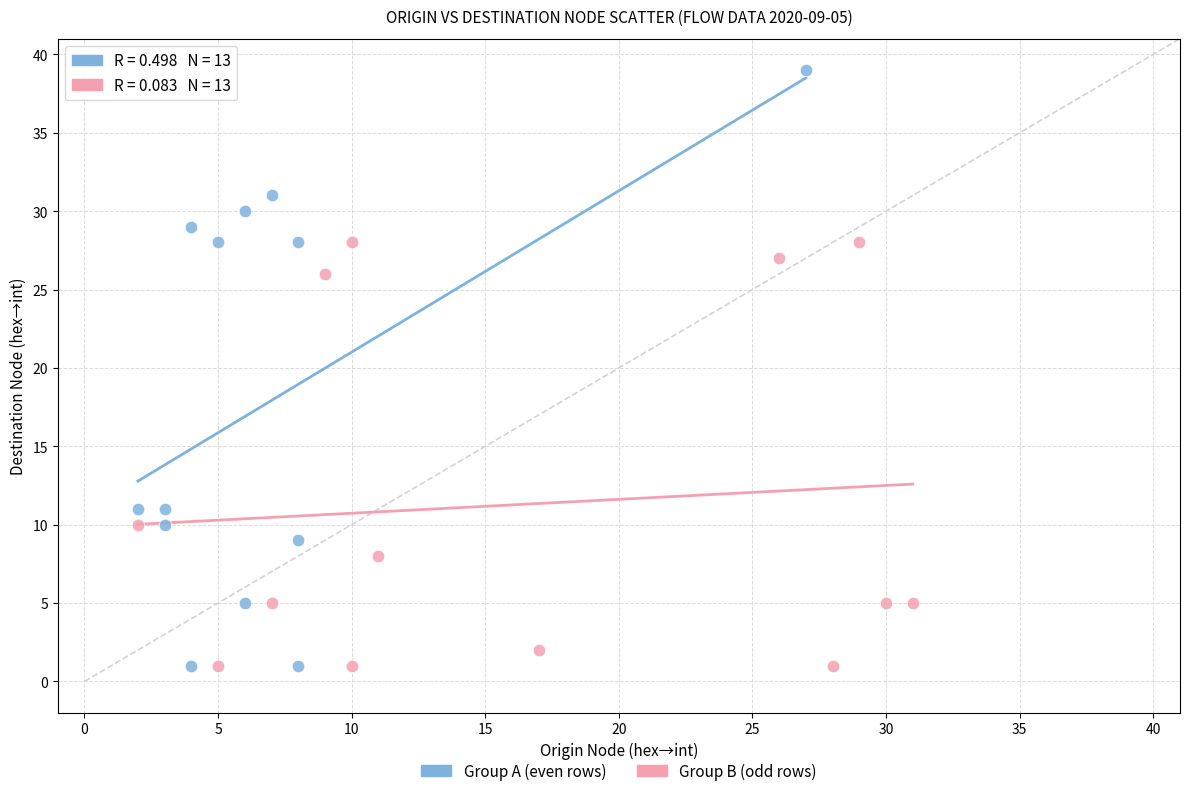

Which series has the largest Y range (max minus min)?

Group A (even rows)